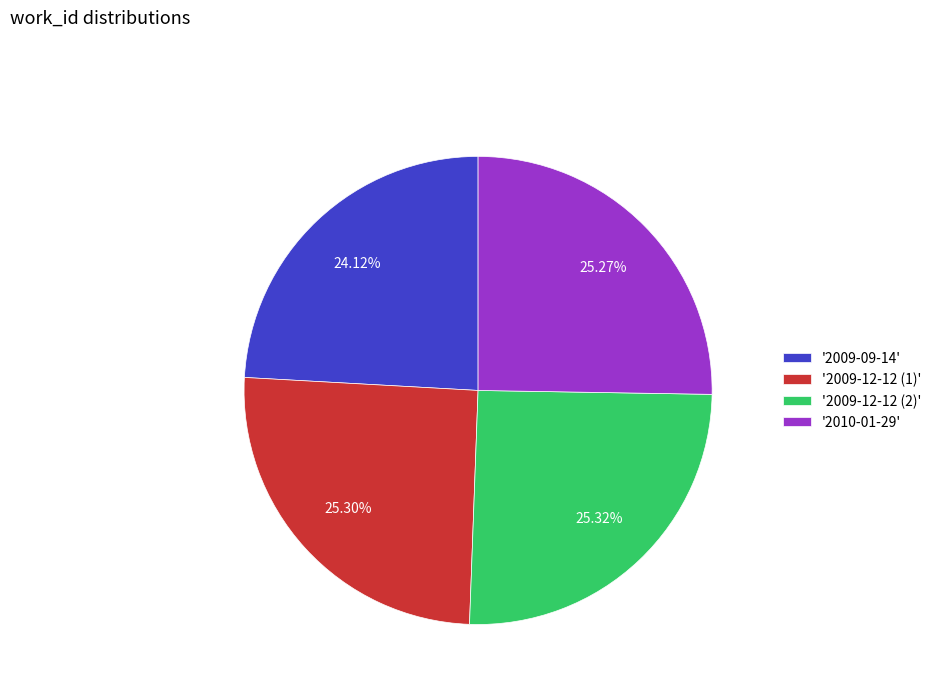

What is the smallest slice in the pie chart?

'2009-09-14'